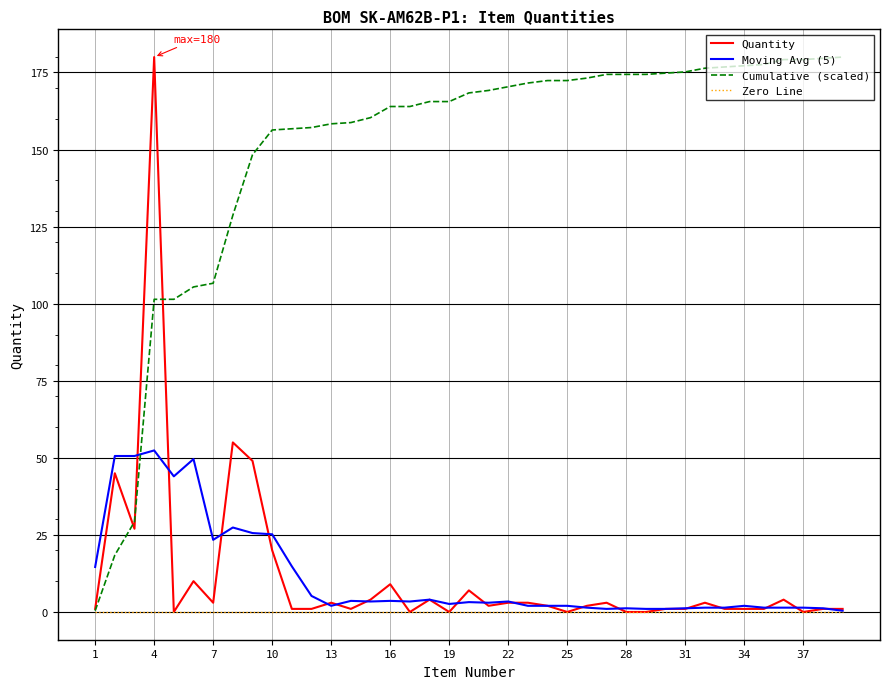

What is the value of the 15th point from the left?

4